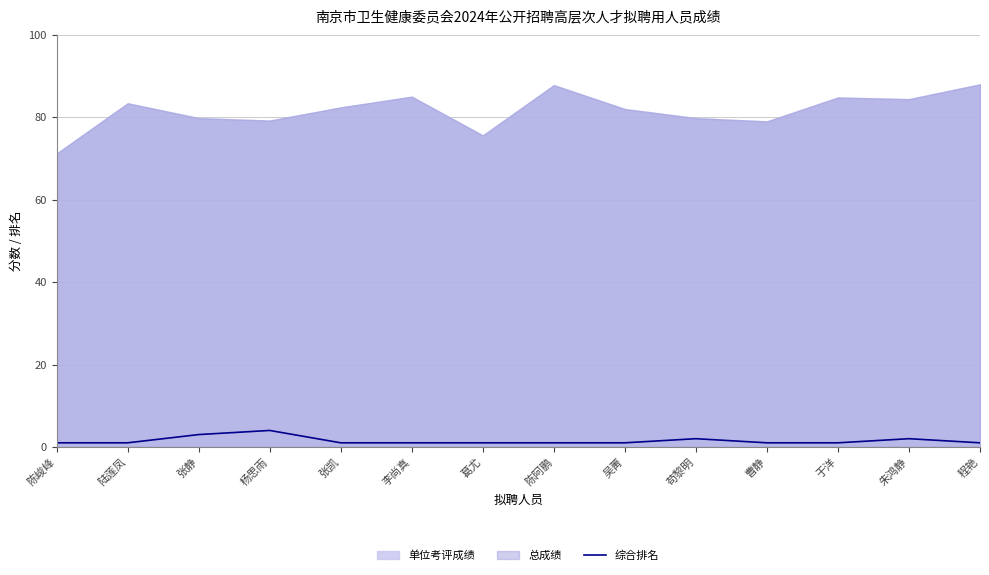

Read the value at 李尚真.

1